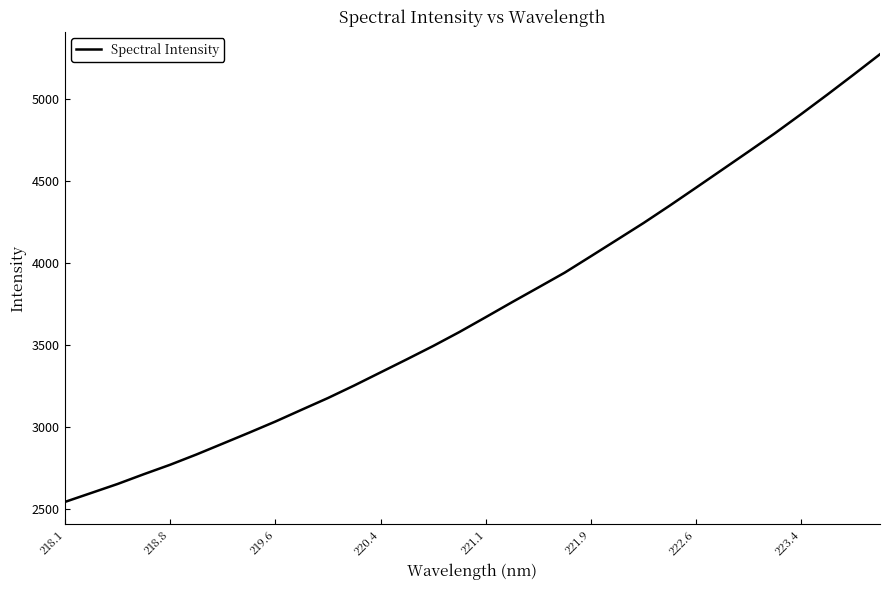

True or false: the data has more than 2 interior local peaks.

False